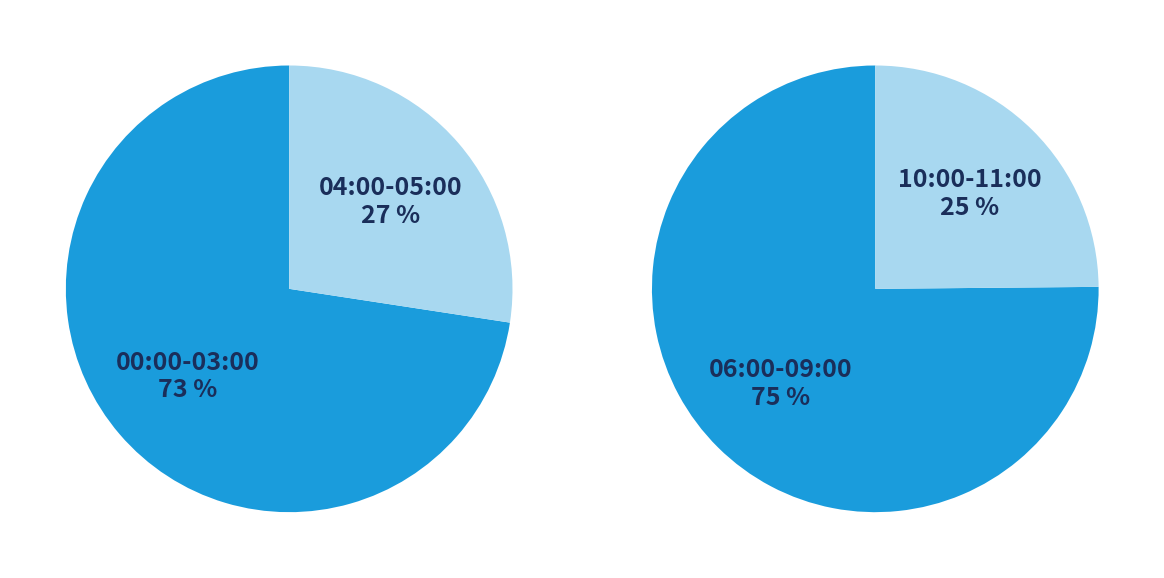

Does 02:00 represent more than half of the total?

No